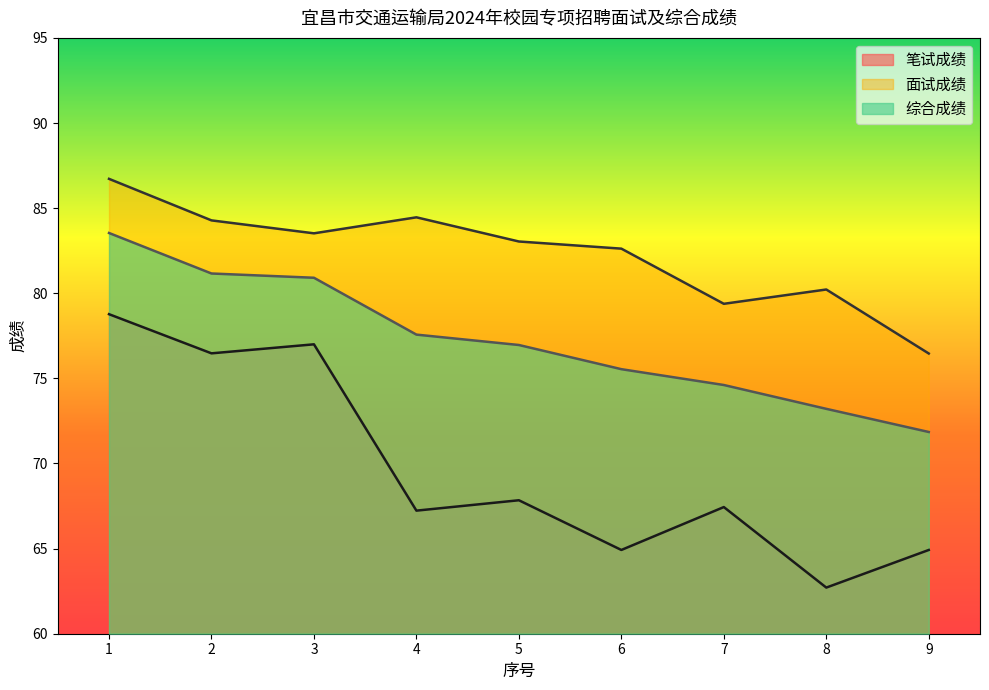

The 笔试成绩 series shows 67.4 at 7. True or false?

True